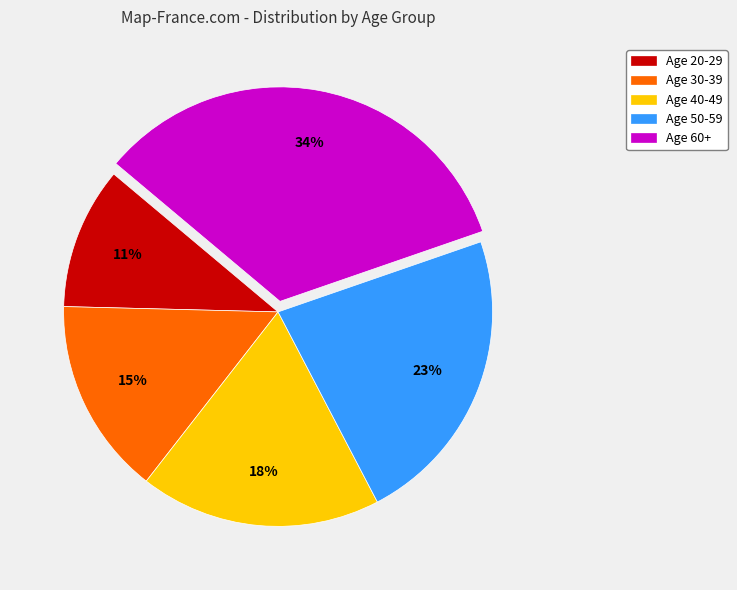

Is there any slice that represents more than half of the pie?

No